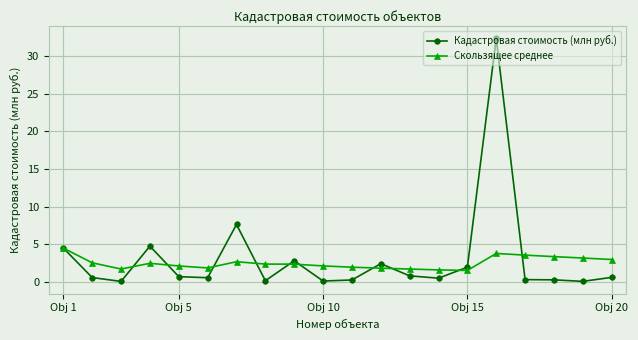

True or false: Скользящее среднее has more than 2 interior local peaks.

True